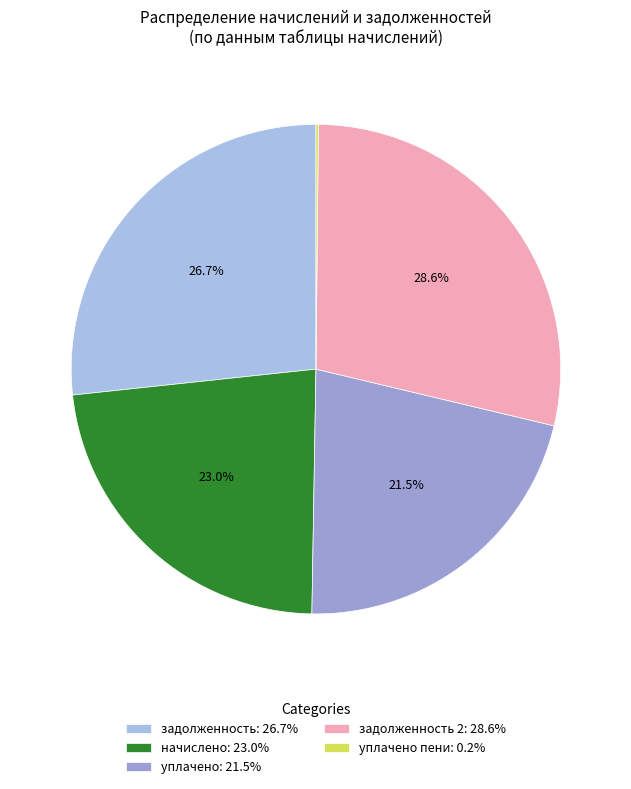

Is there any slice that represents more than half of the pie?

No